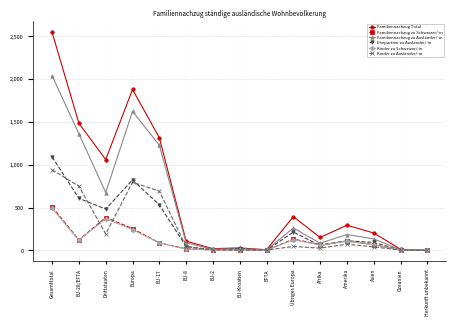

Where is the first local maximum for Ehepartner zu Ausländer/-in?

Europa